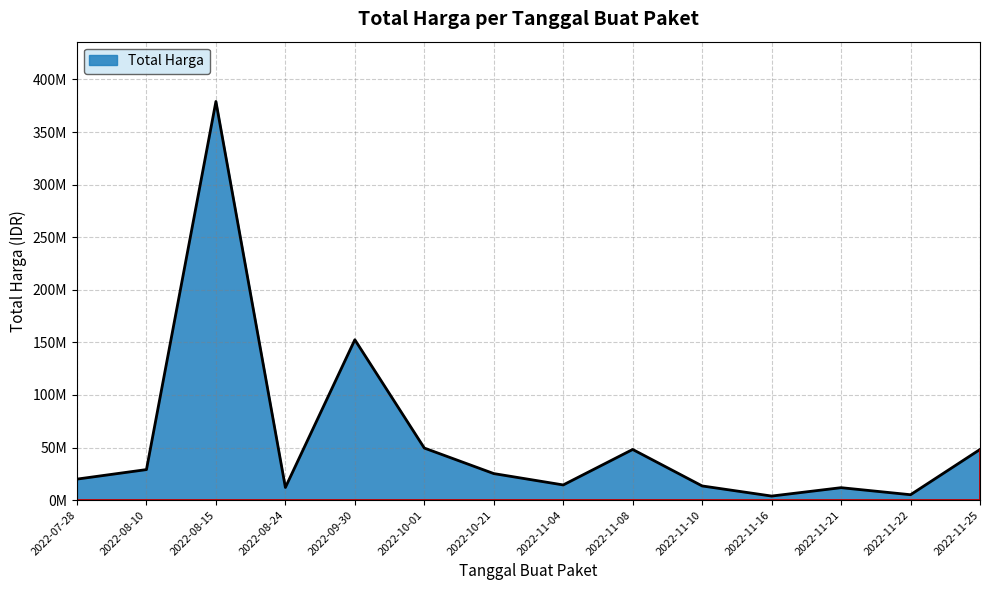

What position from the right is 2022-09-30?

10